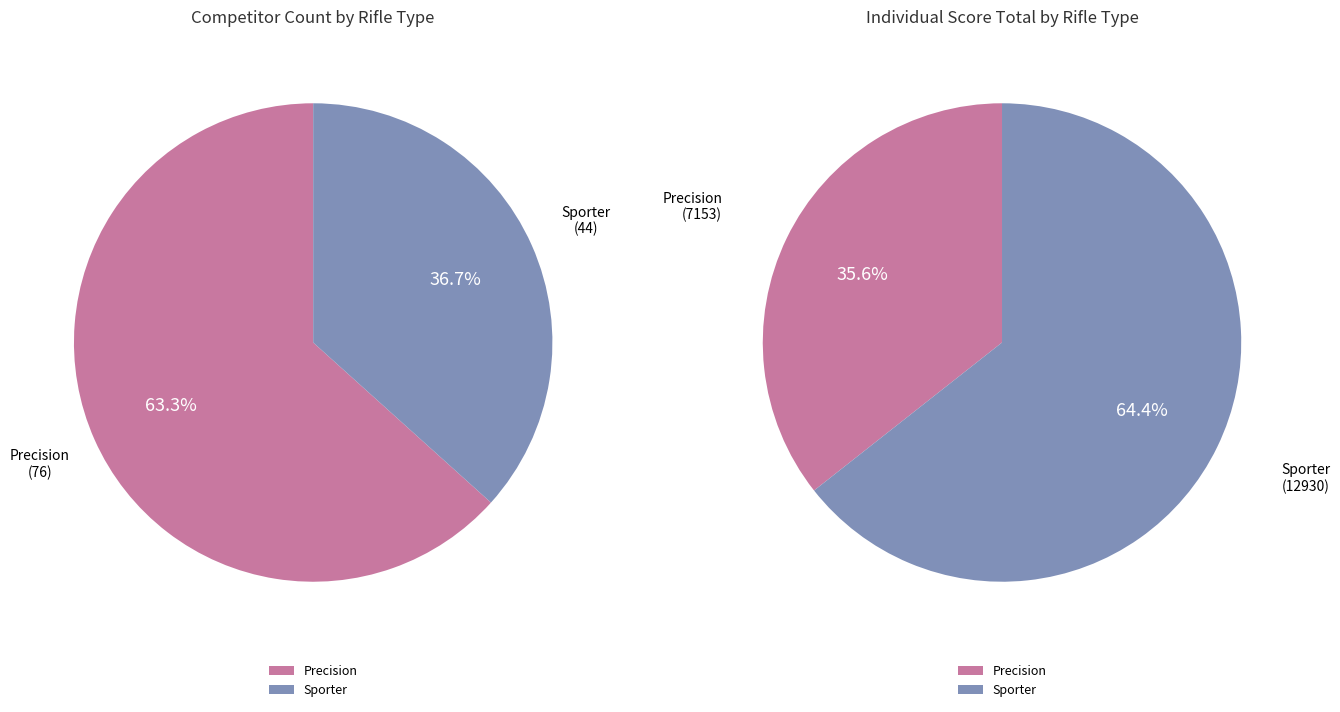

How many segments does this pie chart have?

2